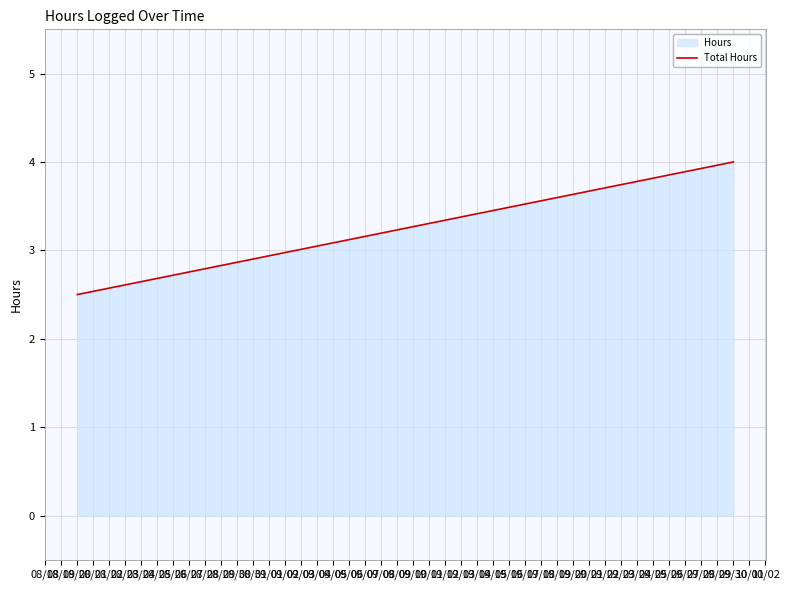

Is it true that the value at 09/30 is 2.1?

False